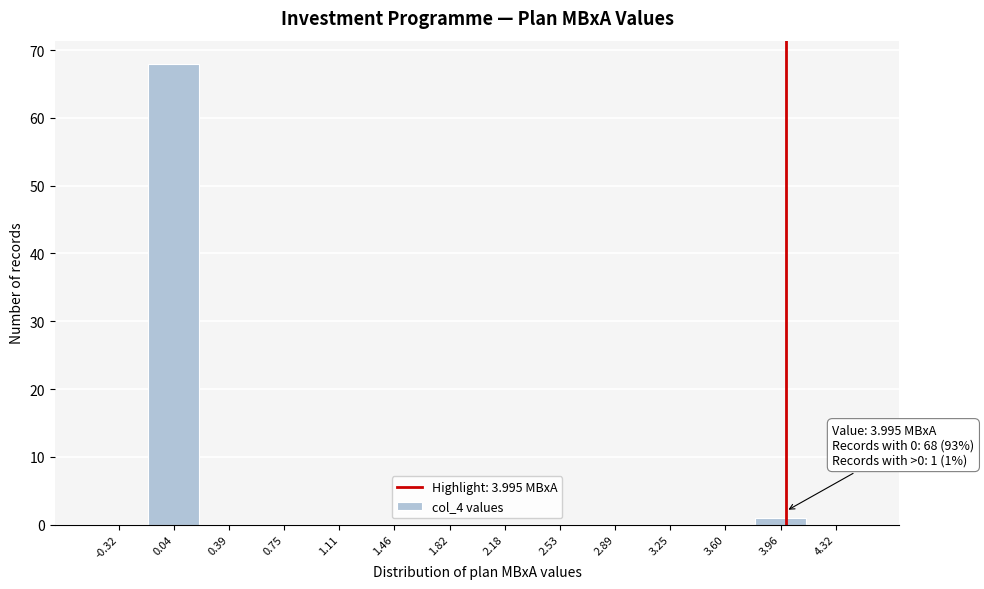

Which range on the x-axis has the tallest bar?

-0.15 to 0.20